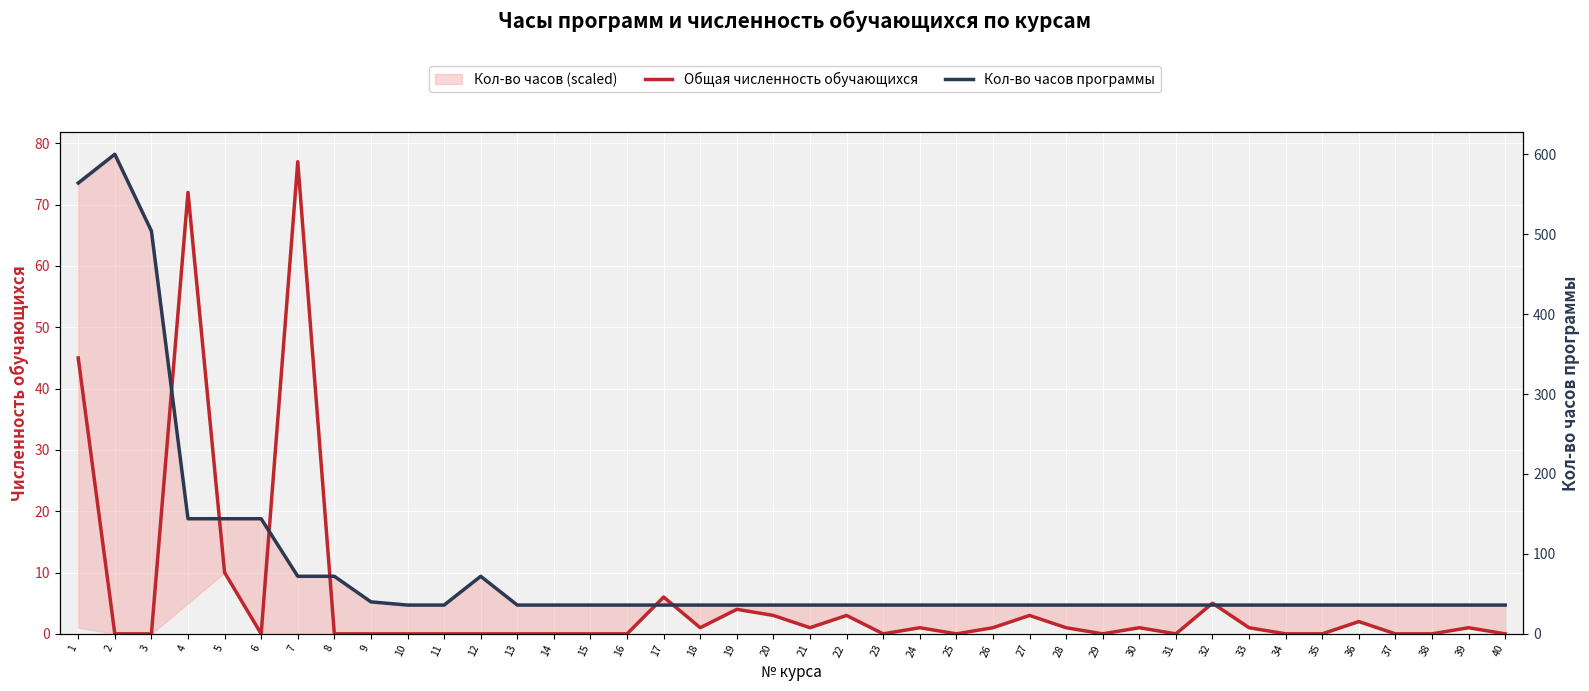

Is it true that Общая численность обучающихся equals 0 at 31?

True